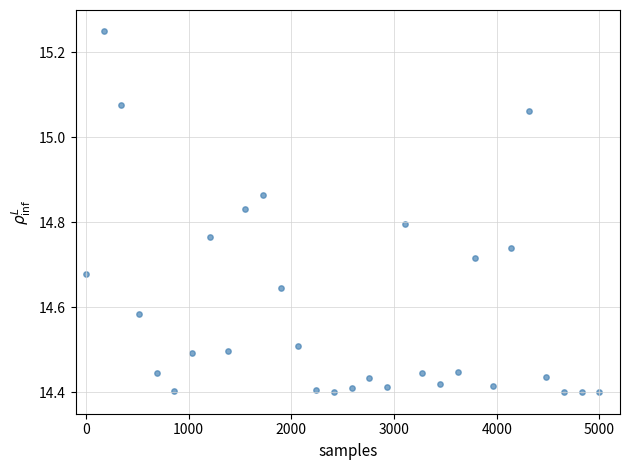

What is the range of X values (max minus min)?

5000.0